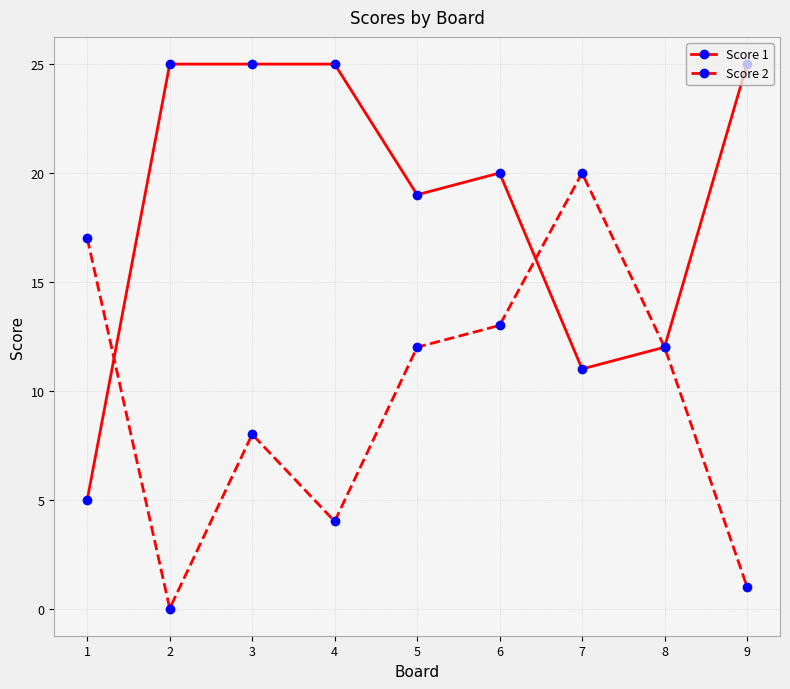

Which category has the lowest value across all series?

2